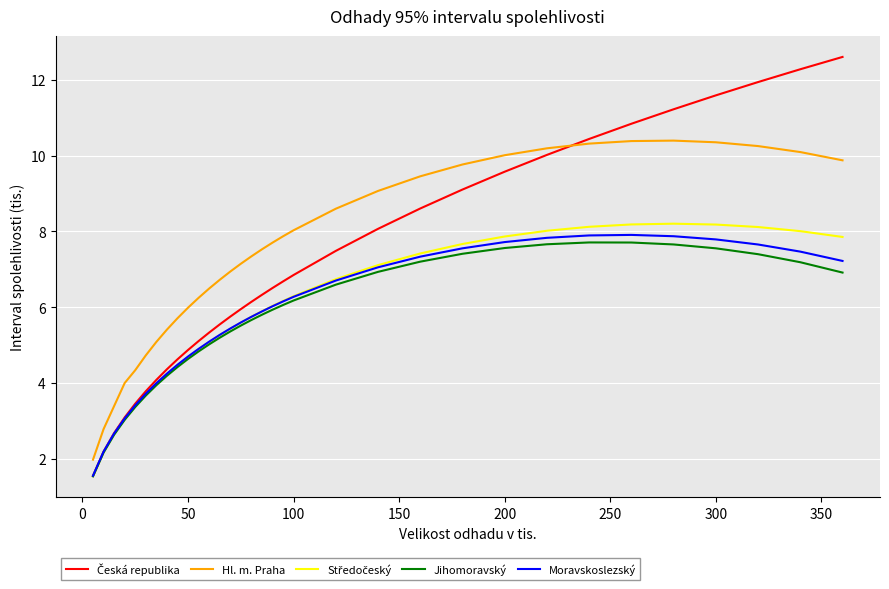

What is the minimum value shown in the chart?

1.5